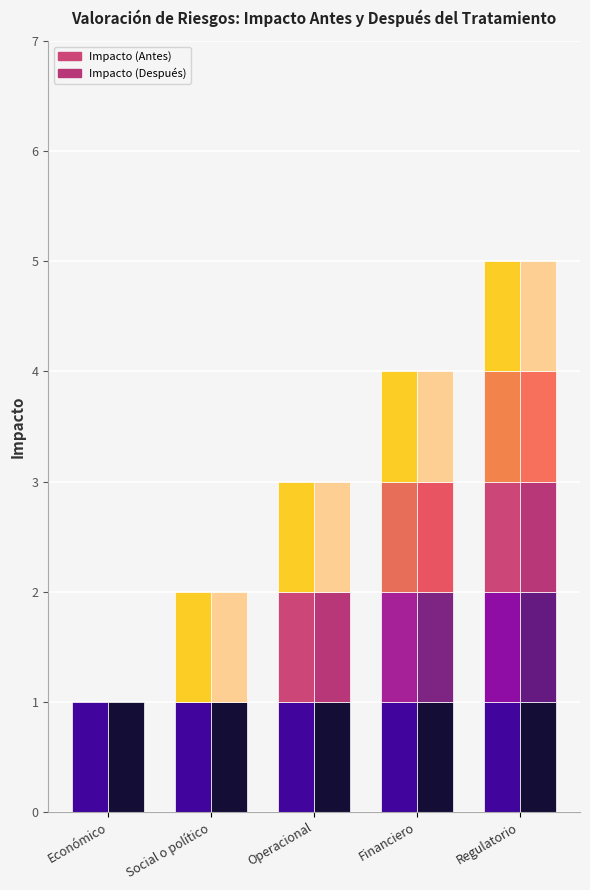

Count the Impacto (Después) values in the range 2 to 4.

3